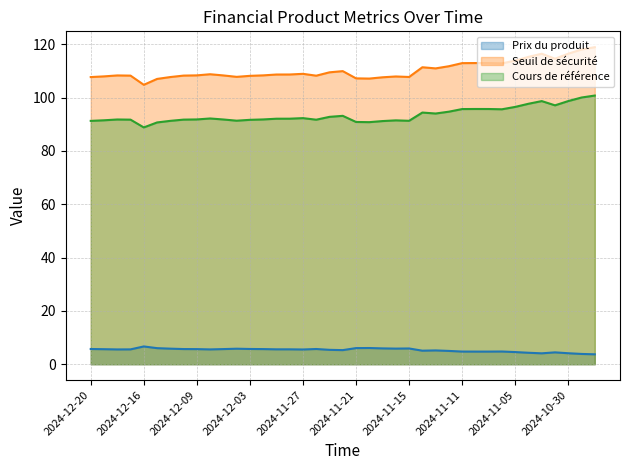

What is the total value across all series at 2024-12-20?

204.7